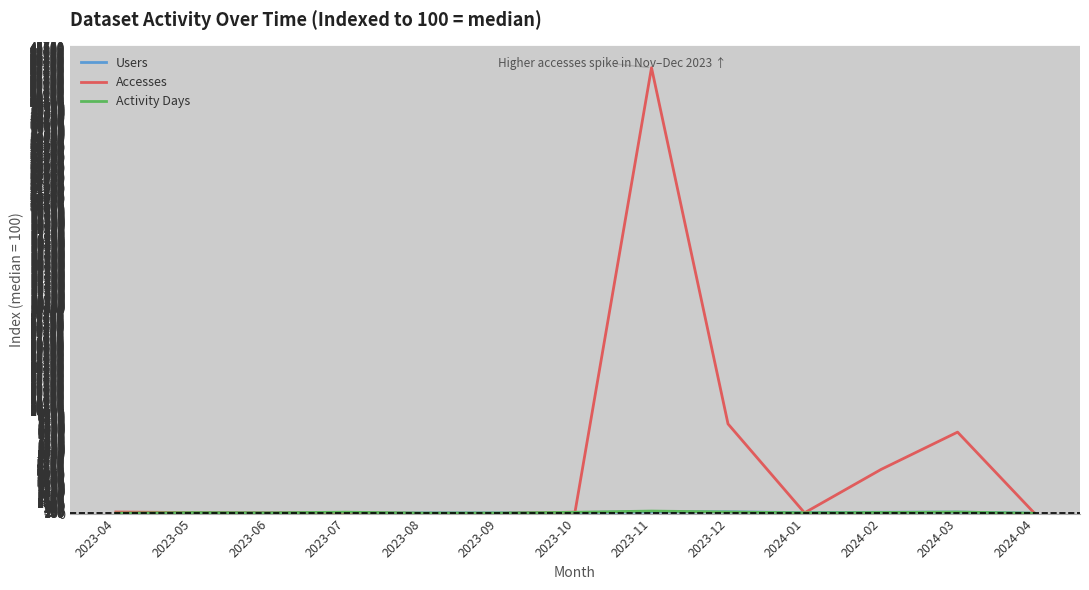

What is the highest value of the Accesses series?

43569.5